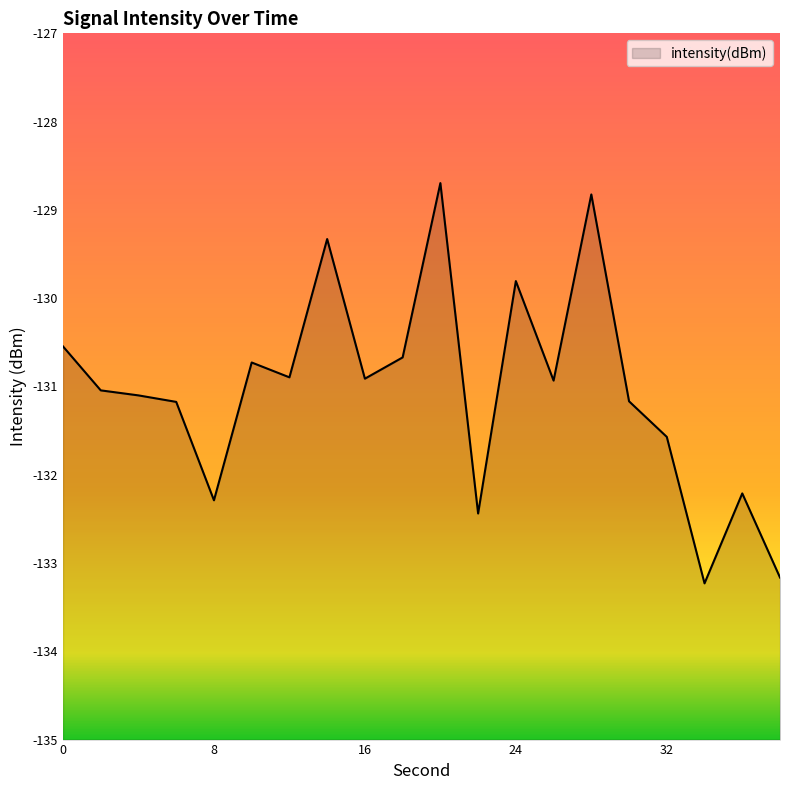

How many values are below -130?

16